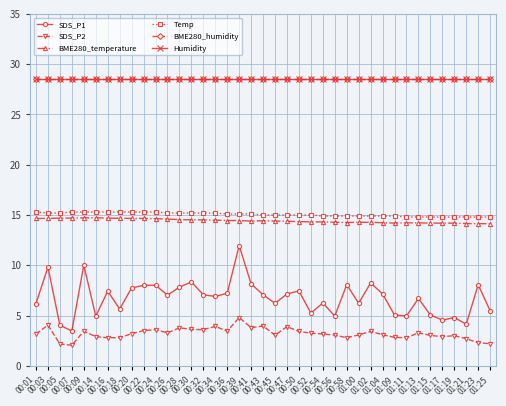

True or false: SDS_P2 has a value of 3.2 at 00:01.

True